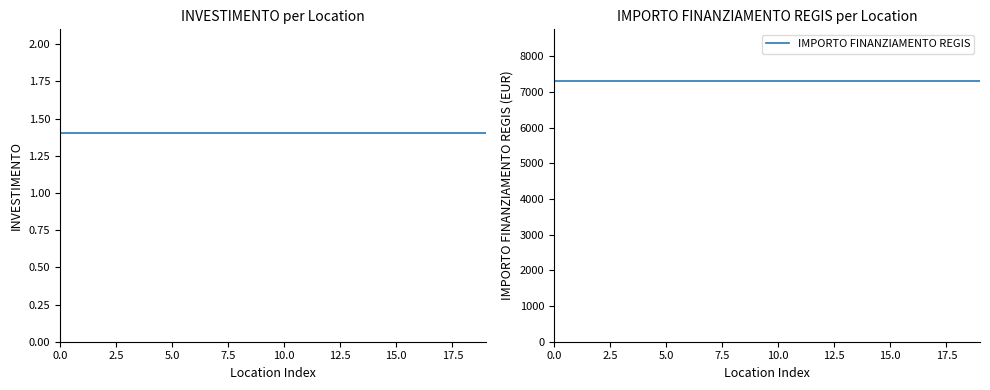

Reading right to left, what are all the values shown in this chart?

INVESTIMENTO: 1.4	1.4	1.4	1.4	1.4	1.4	1.4	1.4	1.4	1.4	1.4	1.4	1.4	1.4	1.4	1.4	1.4	1.4	1.4	1.4
IMPORTO FINANZIAMENTO REGIS: 7301.0	7301.0	7301.0	7301.0	7301.0	7301.0	7301.0	7301.0	7301.0	7301.0	7301.0	7301.0	7301.0	7301.0	7301.0	7301.0	7301.0	7301.0	7301.0	7301.0